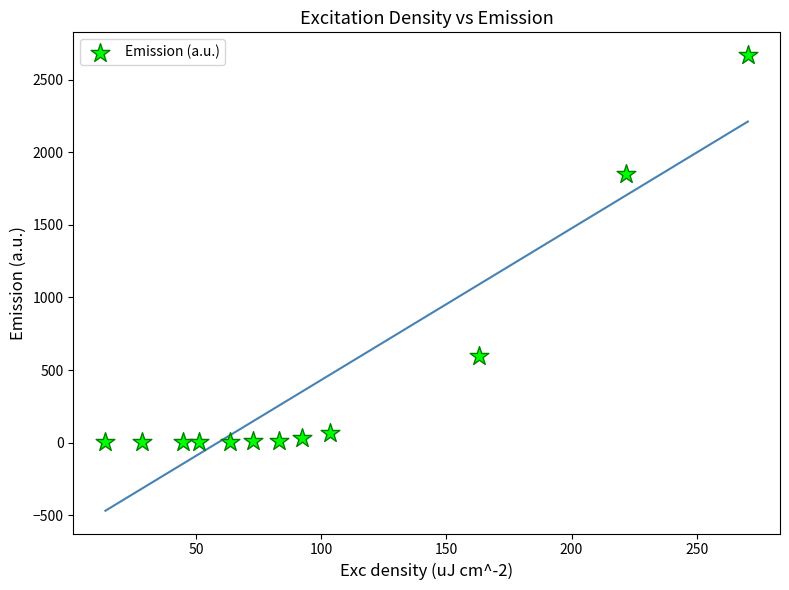

What is the average X value?

100.6